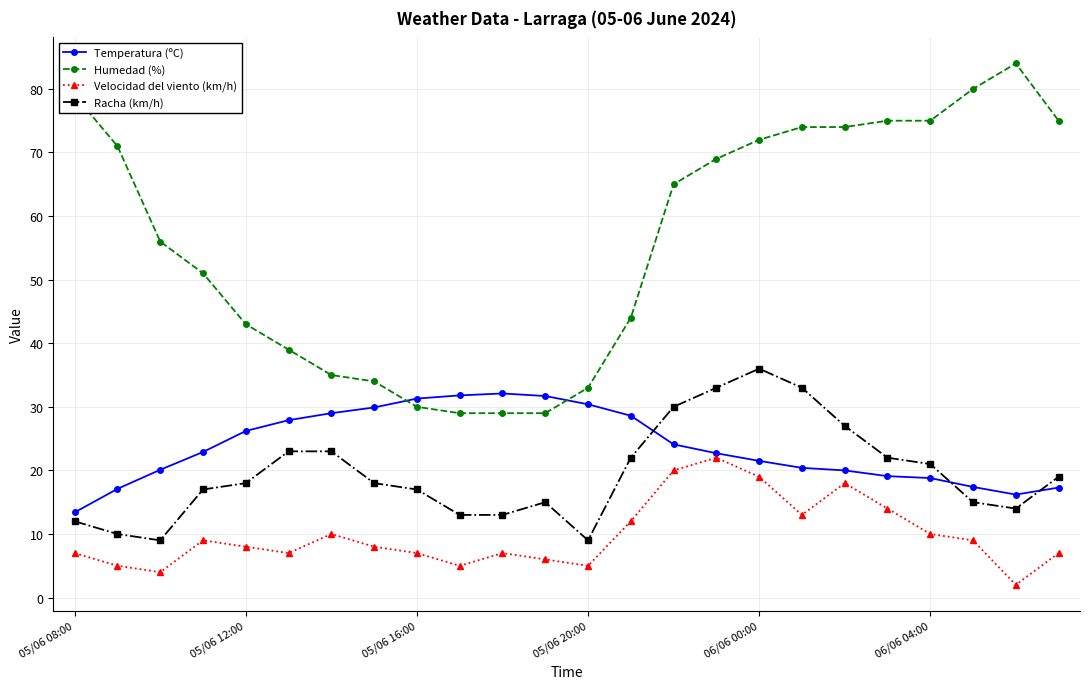

Which series has the largest total across all categories?

Humedad (%)